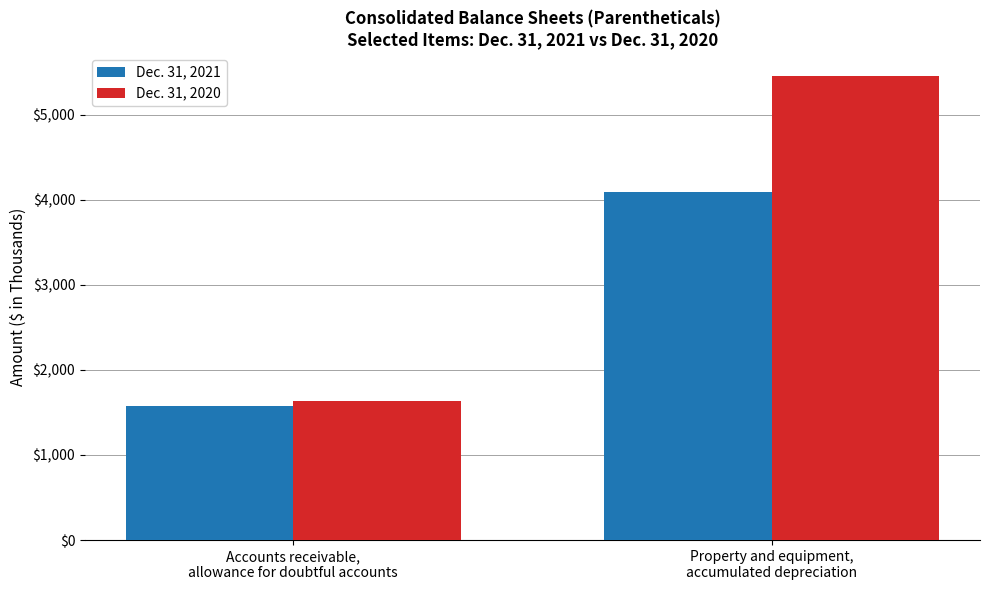

Reading left to right, list all the values displayed in this chart.

Dec. 31, 2021: 1580	4094
Dec. 31, 2020: 1635	5451